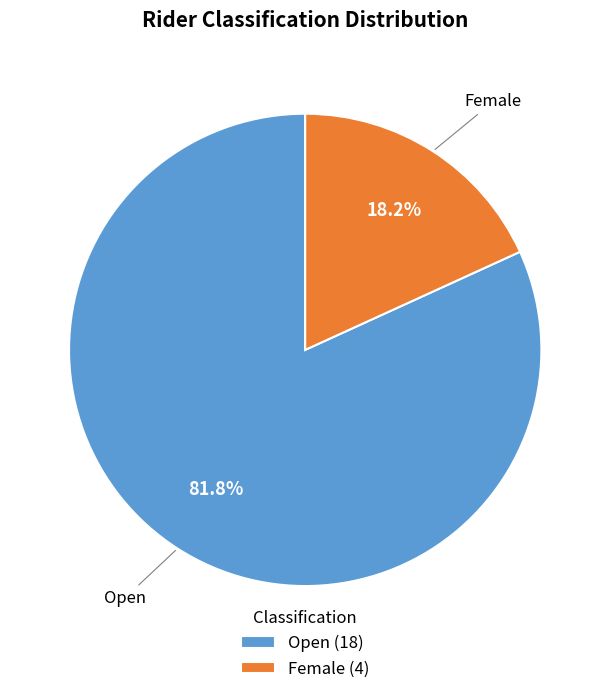

How many slices are in this pie chart?

2